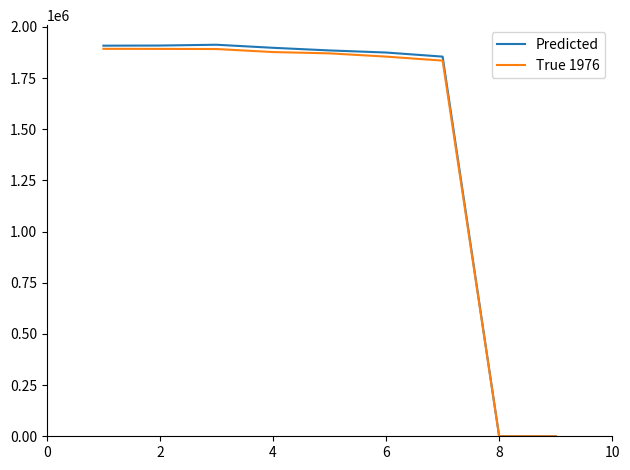

Which series has the largest range (max minus min)?

Predicted